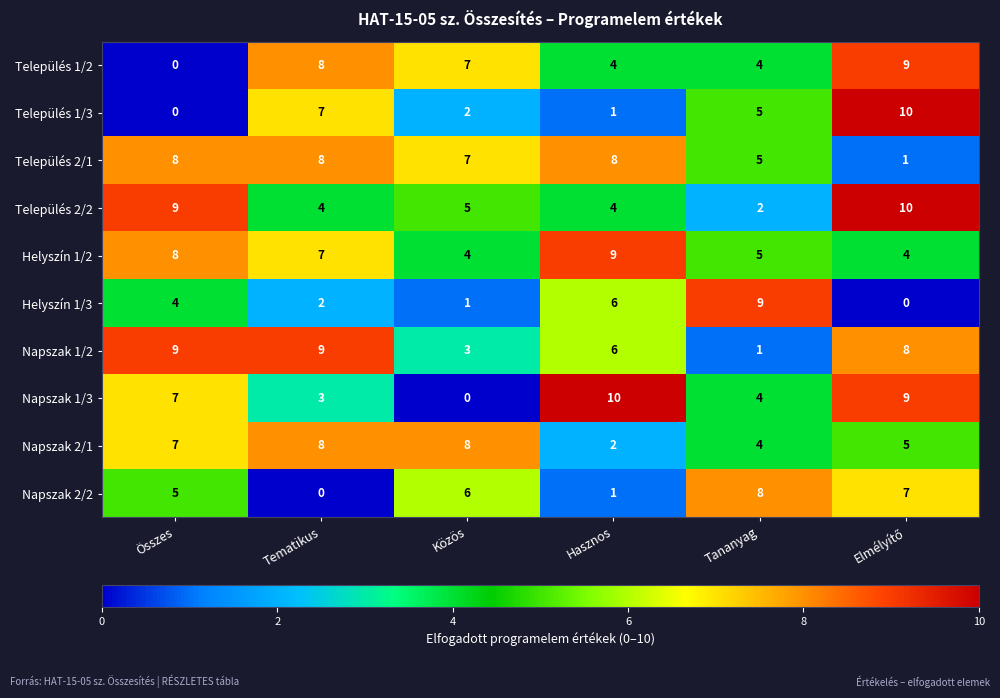

At how many categories does at least one series exceed 4?

6